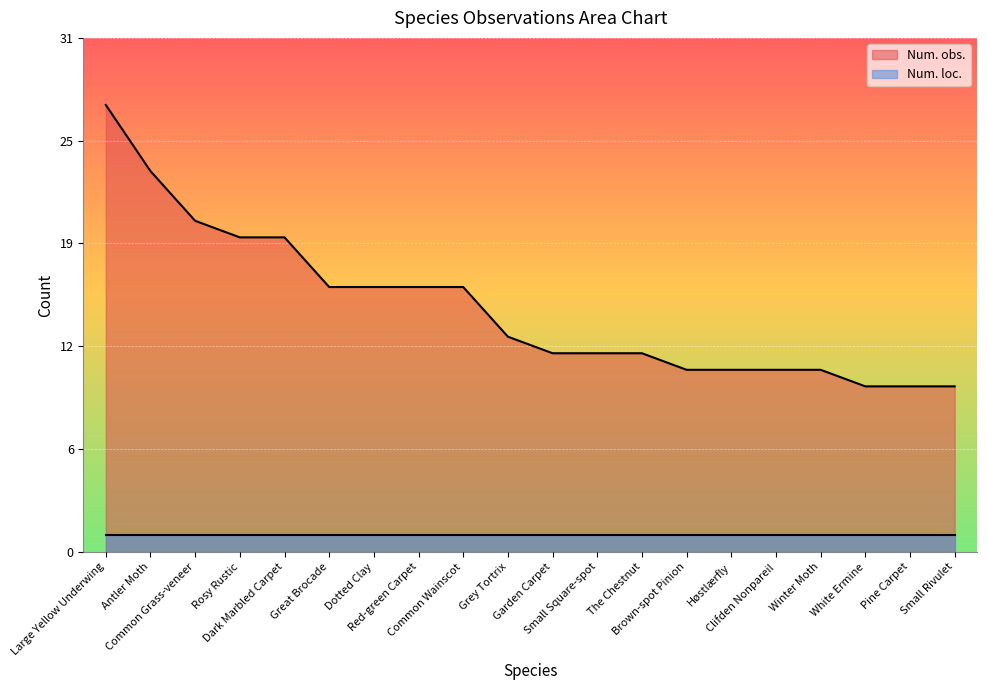

The chart shows a value of 4 at Clifden Nonpareil. True or false?

False